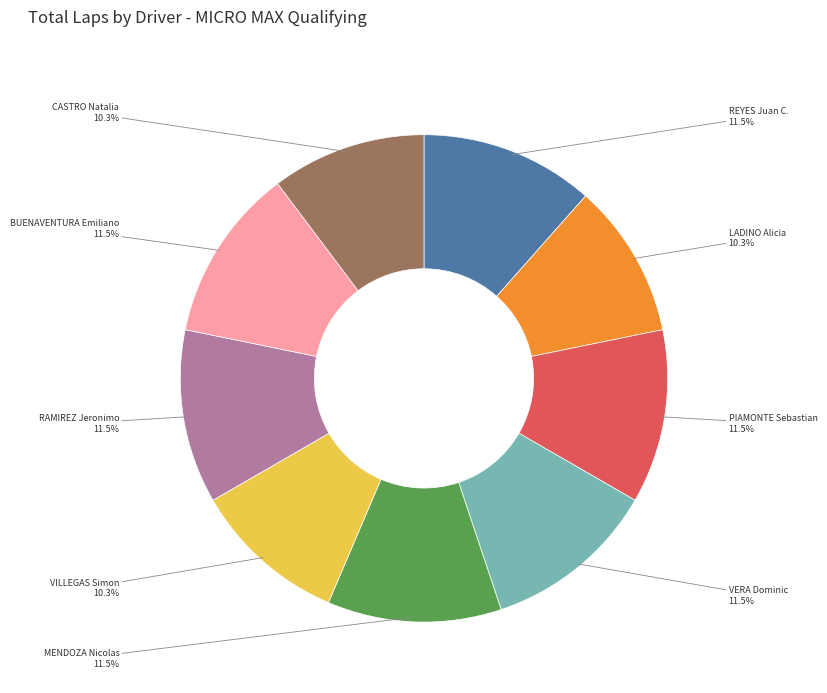

How many slices are in this pie chart?

9